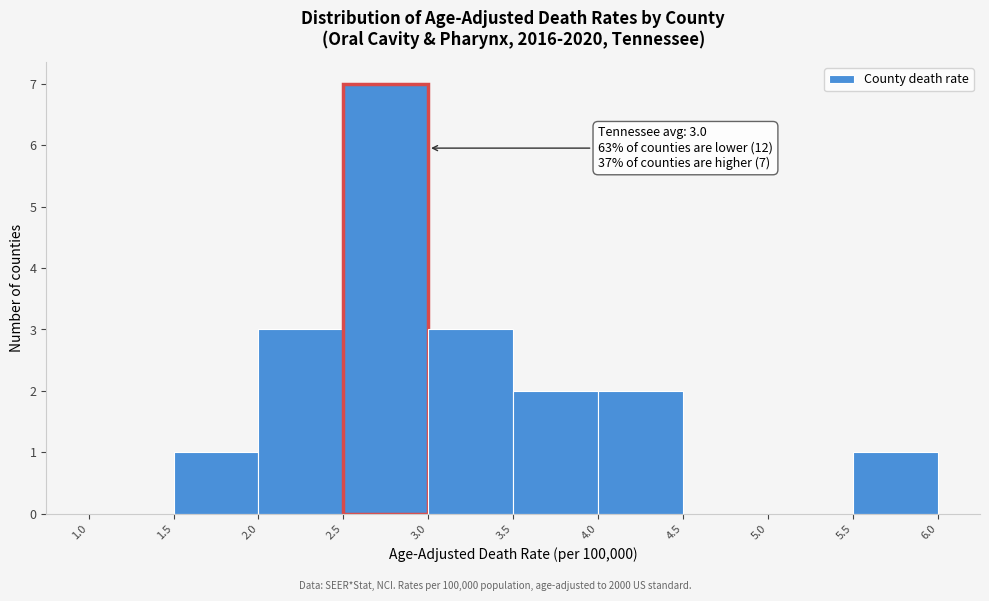

Which range on the x-axis has the tallest bar?

2.5 to 3.0